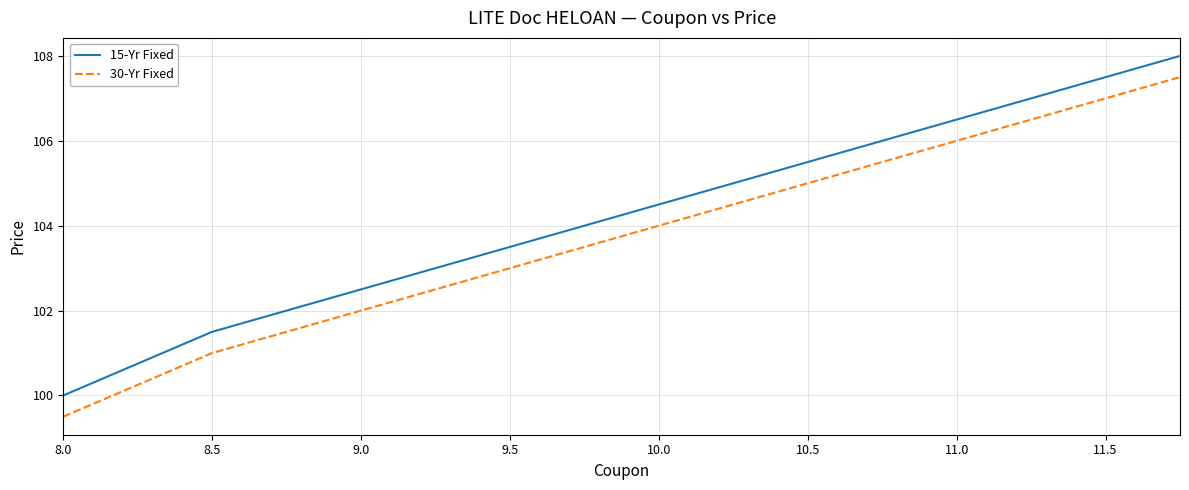

What is the maximum value for 30-Yr Fixed?

107.5